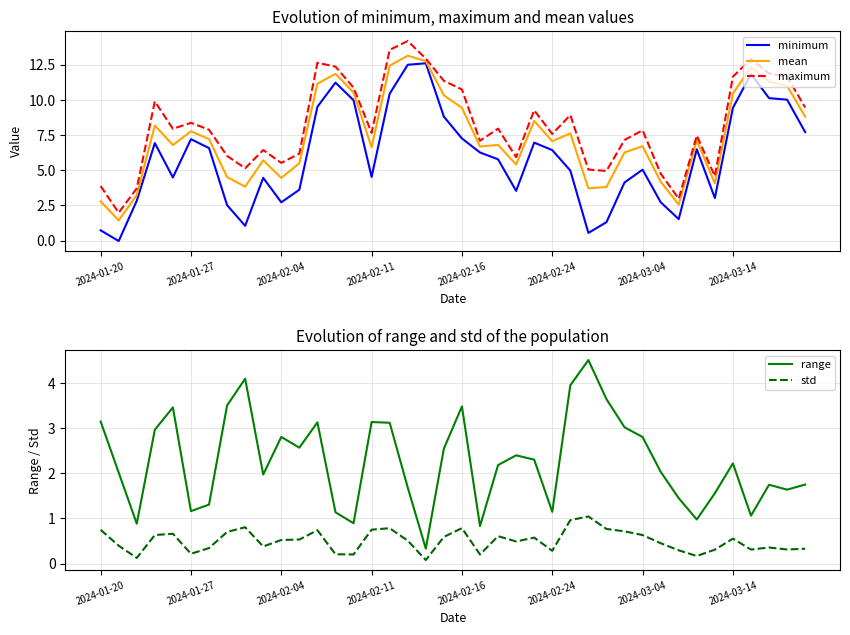

Which series has the largest total across all categories?

maximum